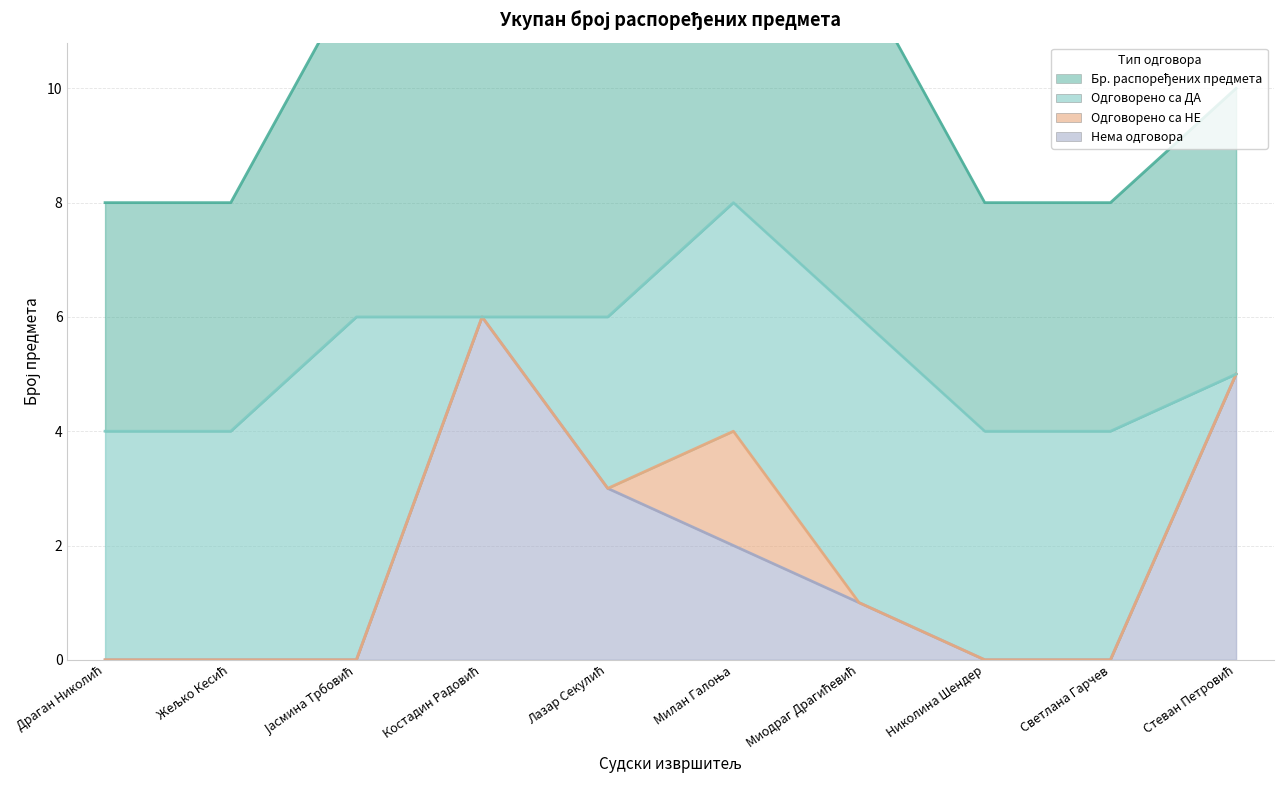

True or false: Бр. распоређених предмета has more than 1 points higher than both neighbors.

False